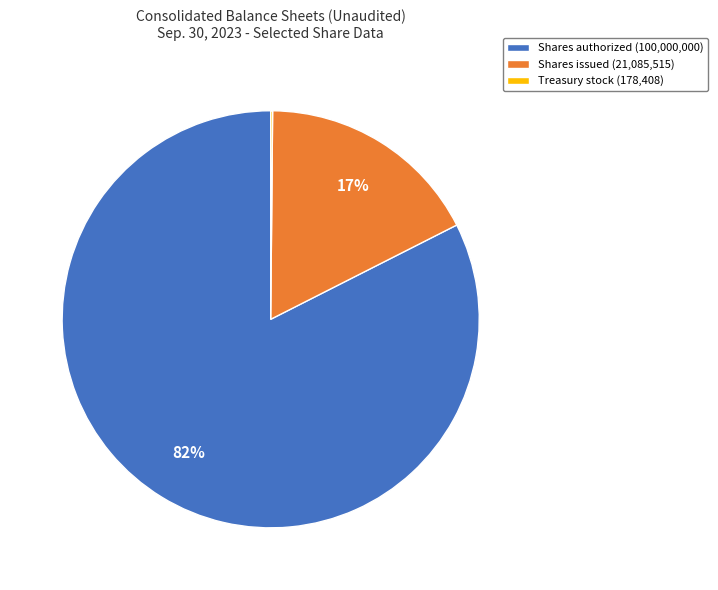

The Shares issued (21,085,515) slice represents 6% of the pie. True or false?

False